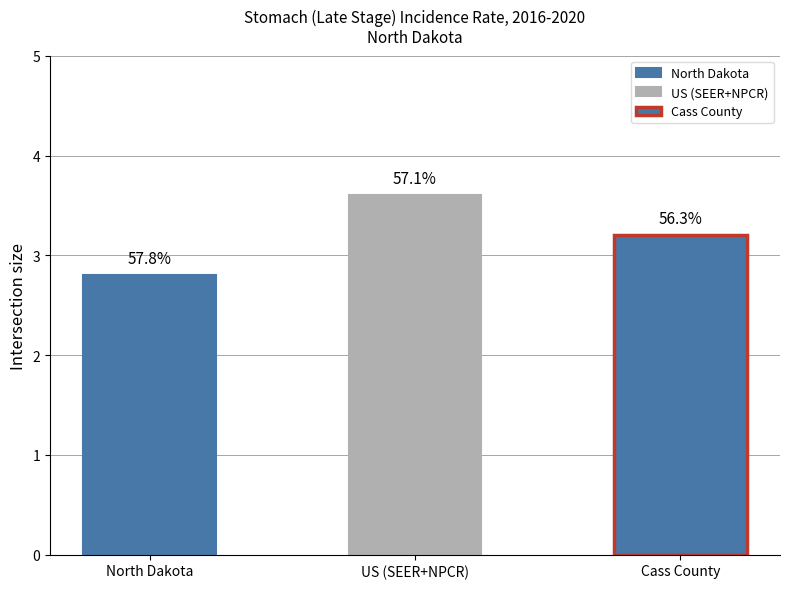

Rank the categories by value from lowest to highest.

North Dakota, Cass County, US (SEER+NPCR)